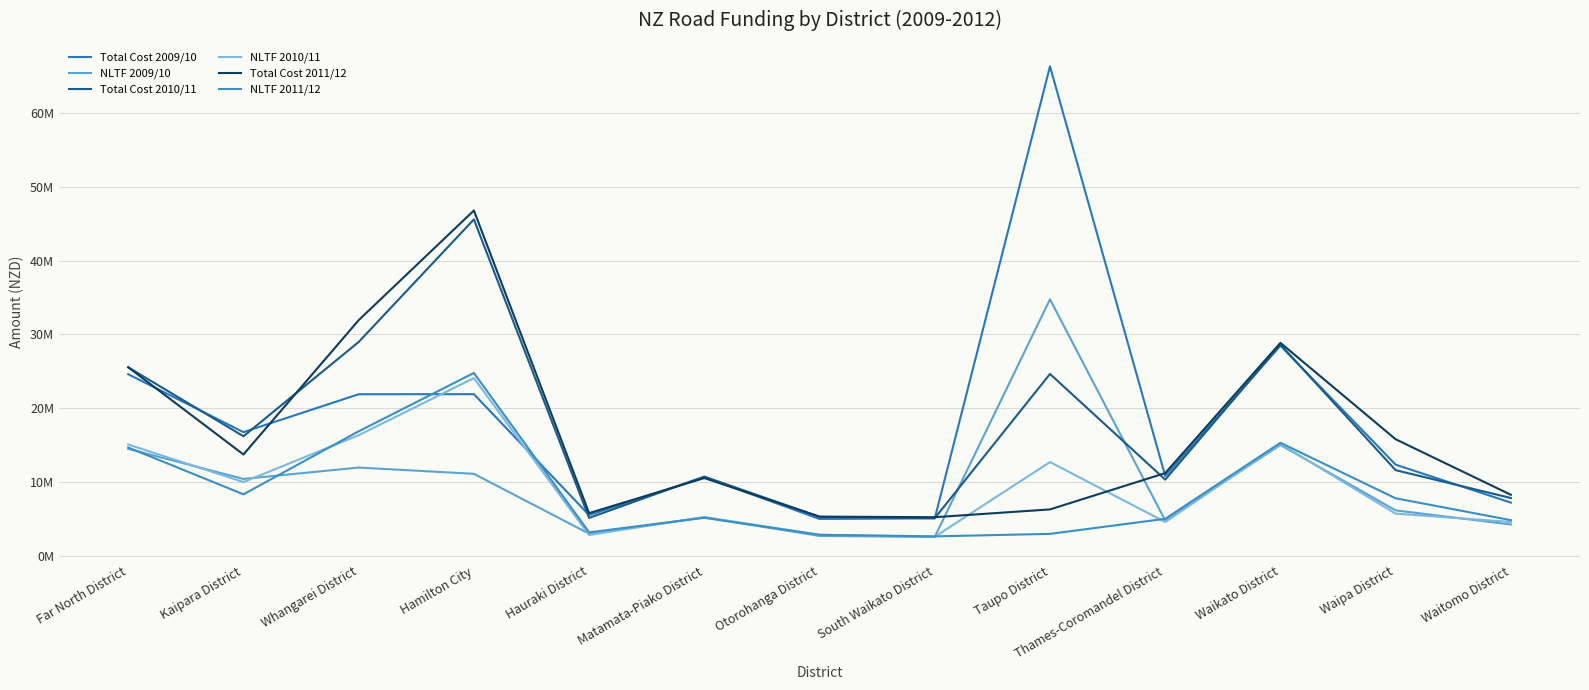

After their last crossing, which series has the higher values: Total Cost 2010/11 or Total Cost 2009/10?

Total Cost 2010/11